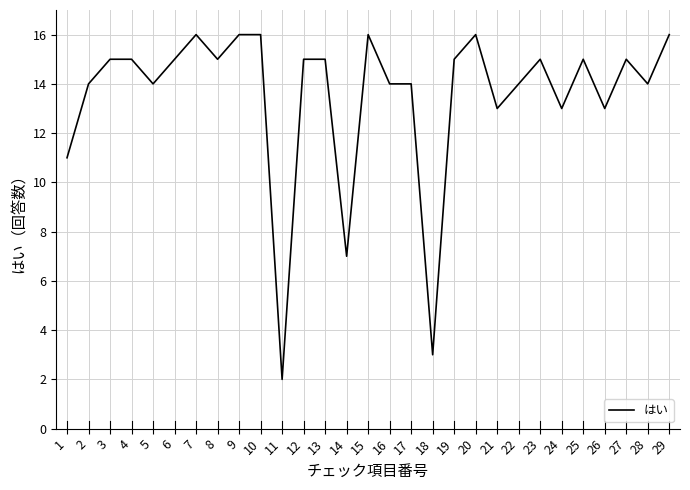

The chart shows a value of 22 at 2. True or false?

False